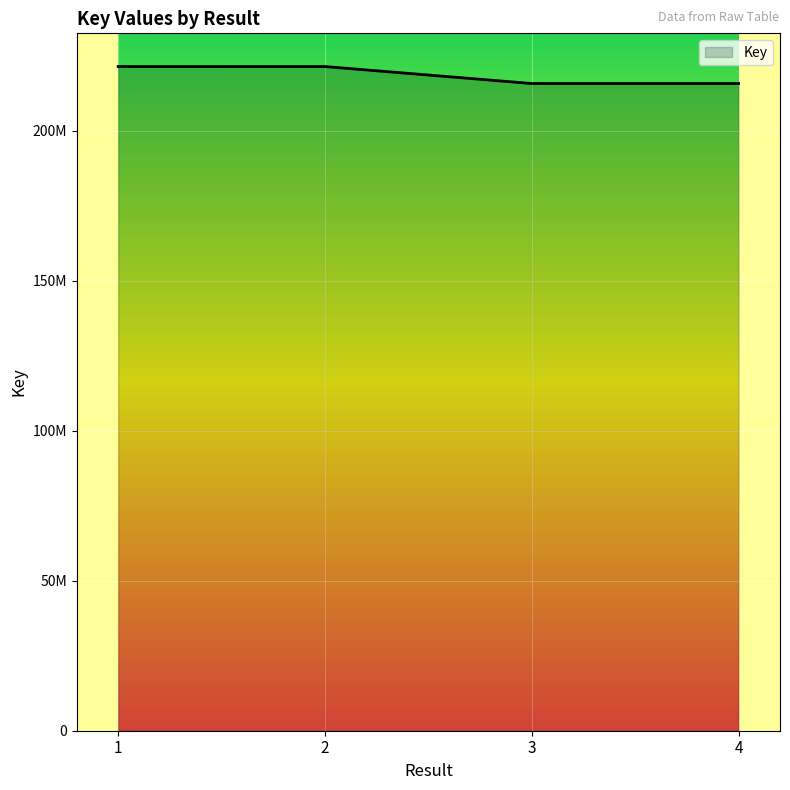

True or false: there are more than 2 points higher than both neighbors.

False